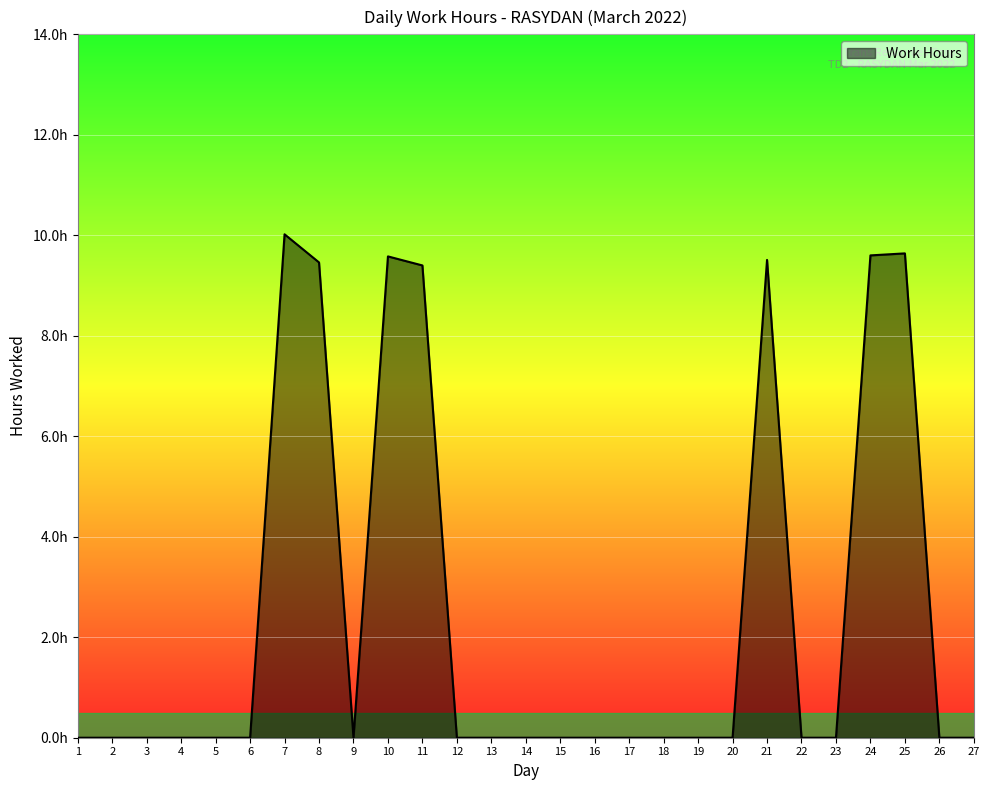

Where is the data nearest to the value 5?

11